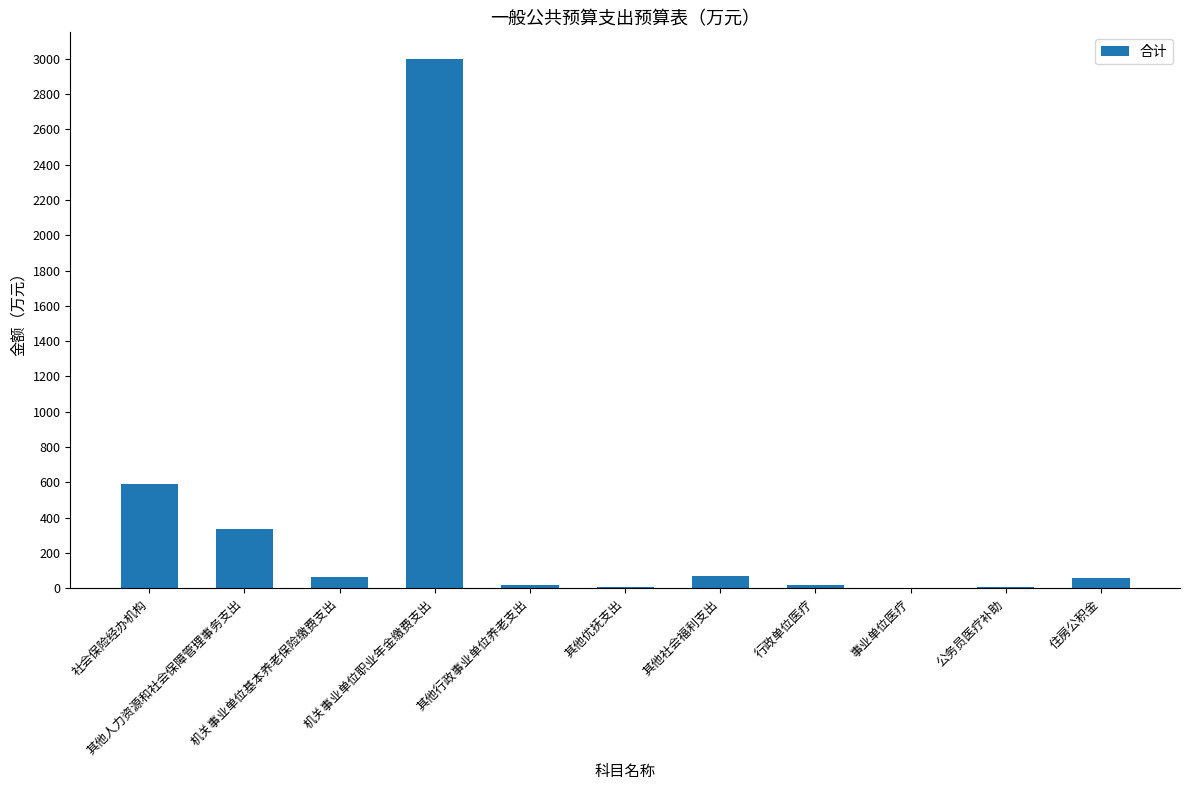

What is the maximum value shown in the chart?

3000.0